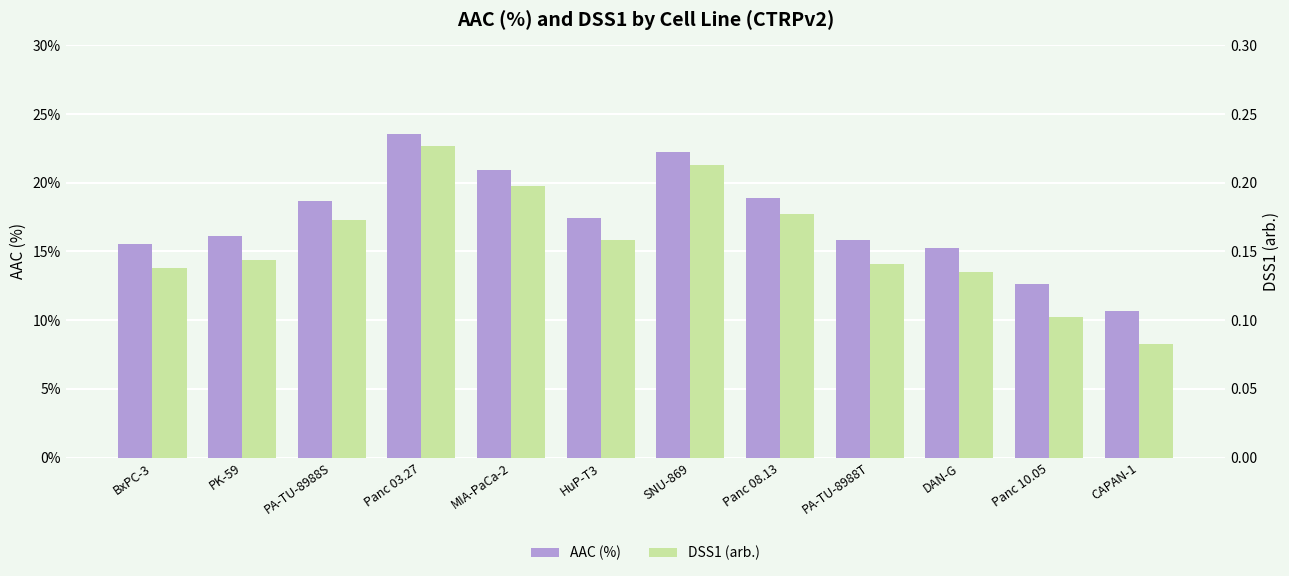

At how many categories does at least one series exceed 17?

6